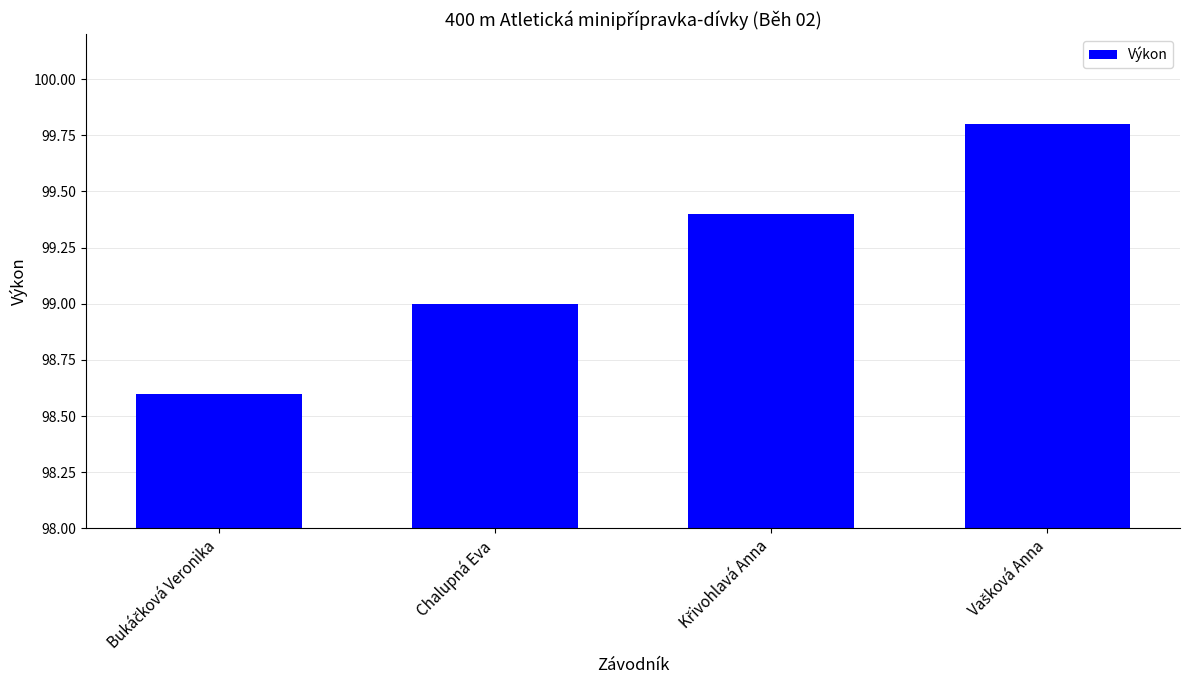

What is the sum of all values?

396.8